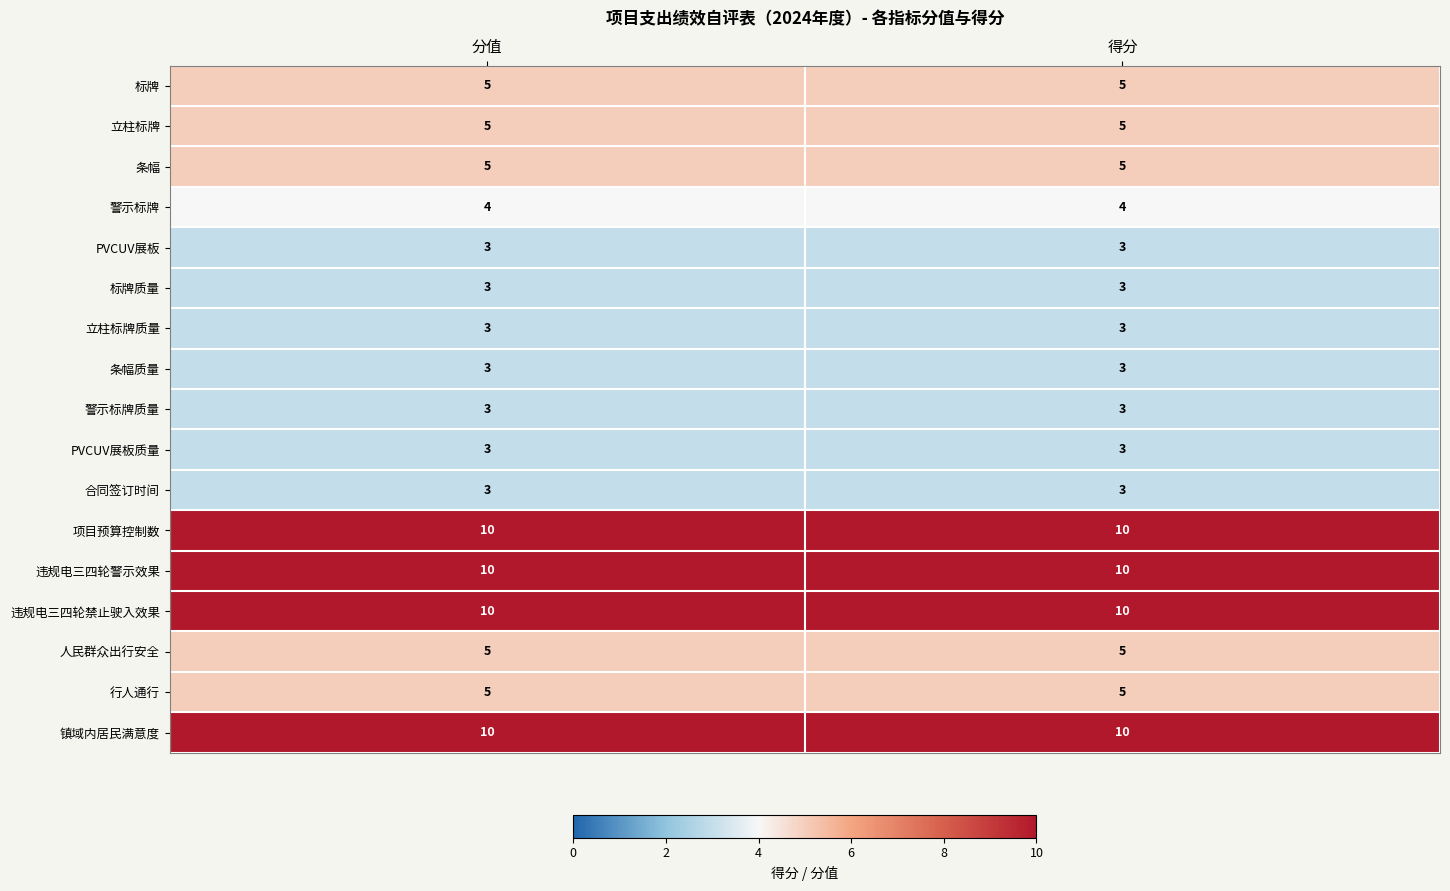

Read the PVCUV展板 value at 得分.

3